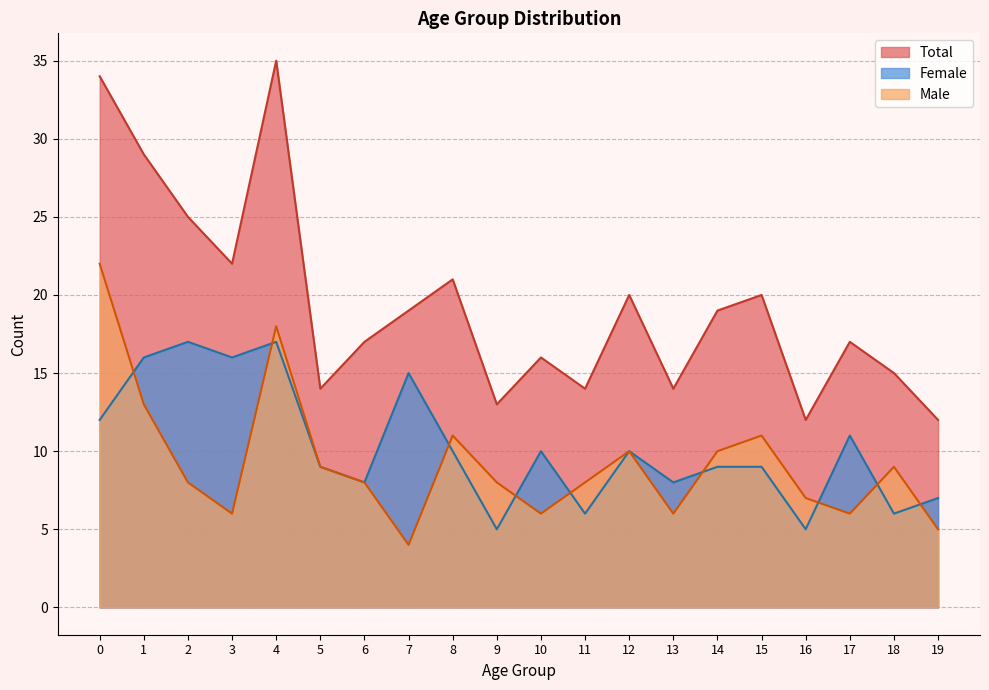

Rank the series at 2 from highest to lowest value.

Total, Female, Male